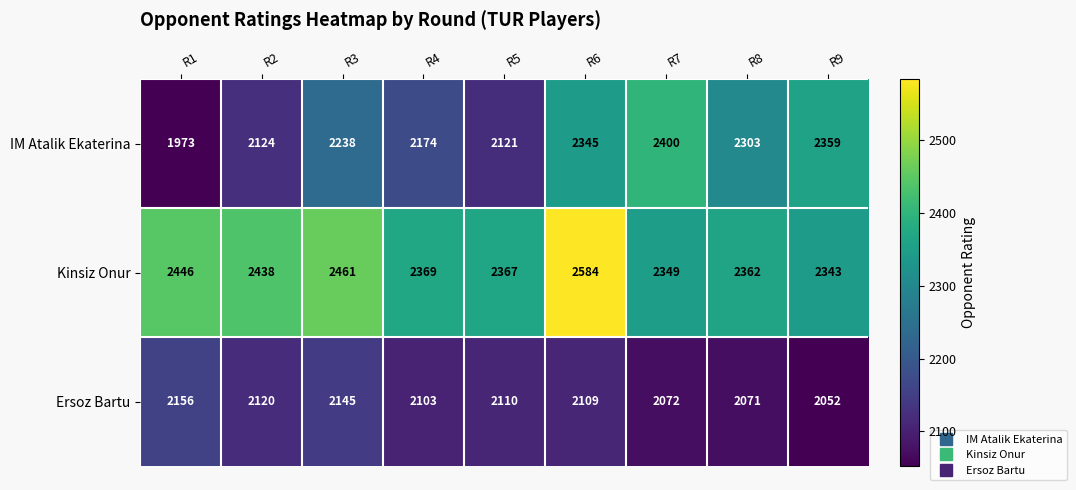

At which label does Kinsiz Onur first exceed 2369?

R1